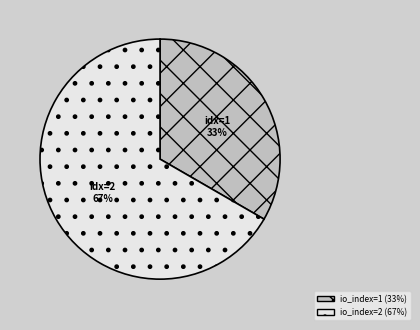

How many slices are in this pie chart?

2